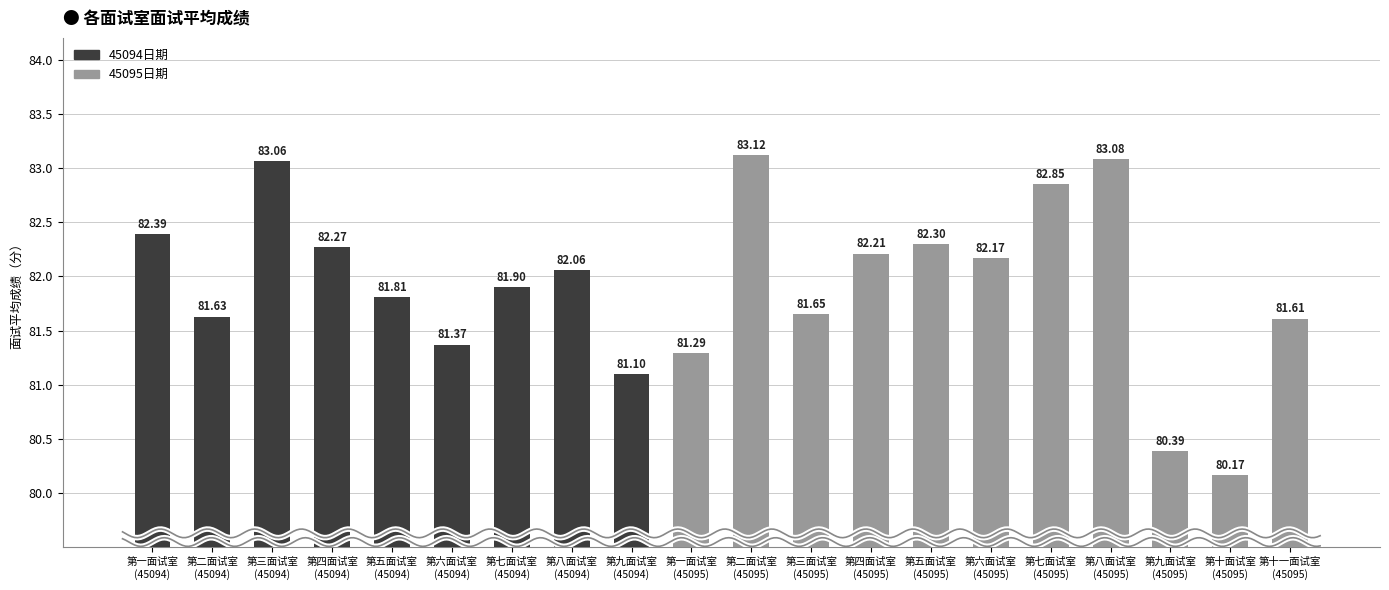

What value does the data have at 第六面试室
(45094)?

81.4